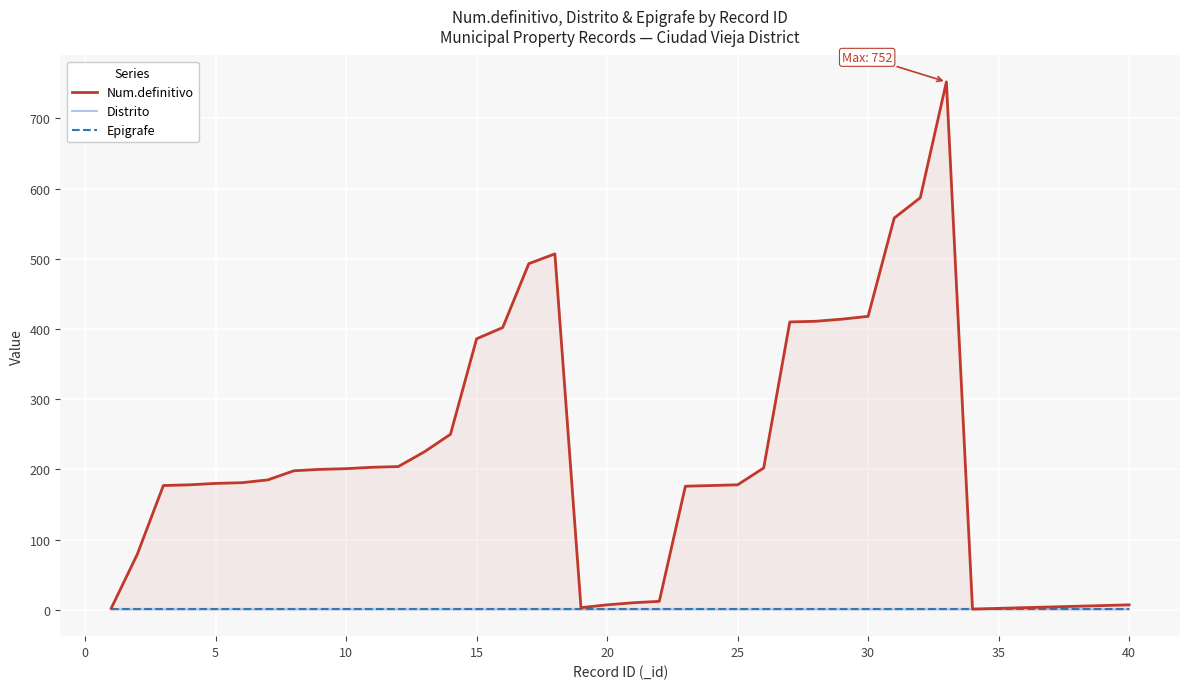

What is the approximate value of Distrito at 30?

1